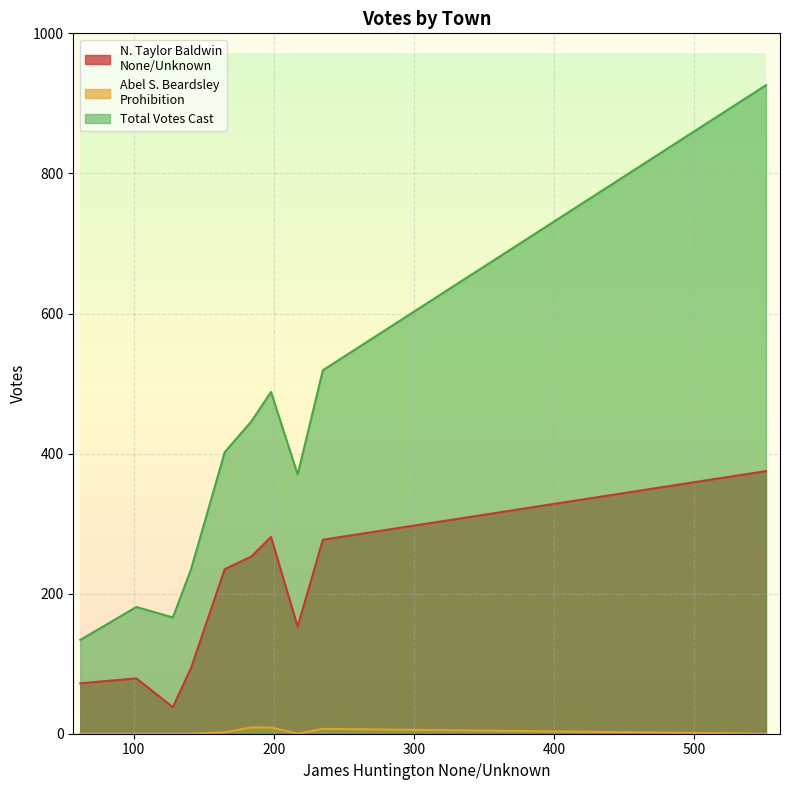

True or false: Total Votes Cast and N. Taylor Baldwin
None/Unknown intersect in this chart.

False